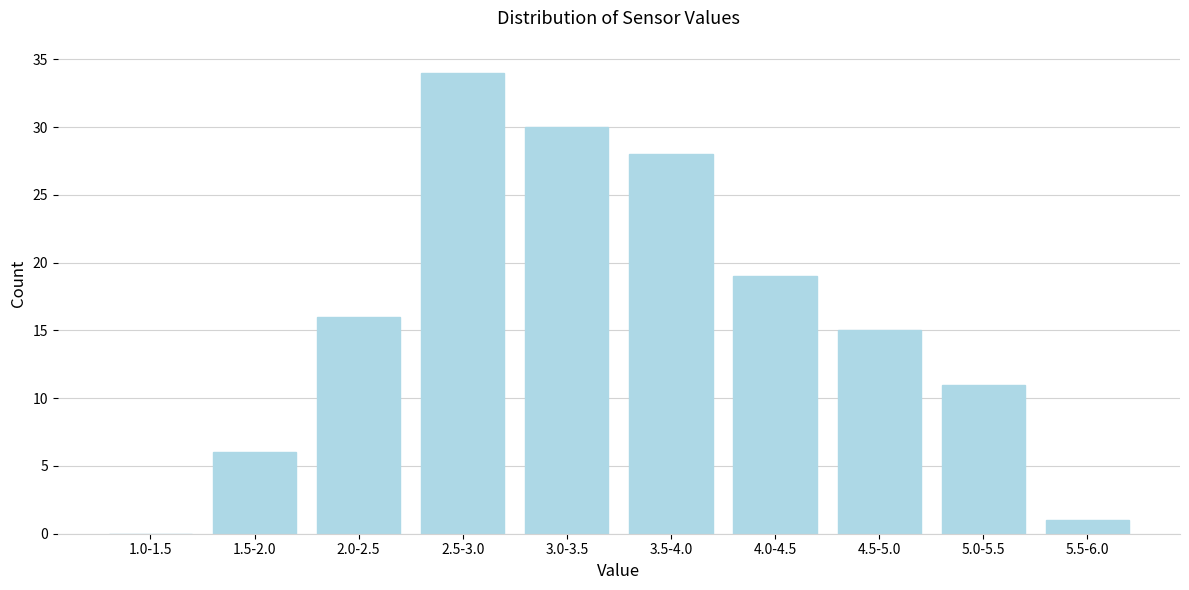

Reading left to right, what are all the values shown in this chart?

1.0-1.5=0	1.5-2.0=6	2.0-2.5=16	2.5-3.0=34	3.0-3.5=30	3.5-4.0=28	4.0-4.5=19	4.5-5.0=15	5.0-5.5=11	5.5-6.0=1